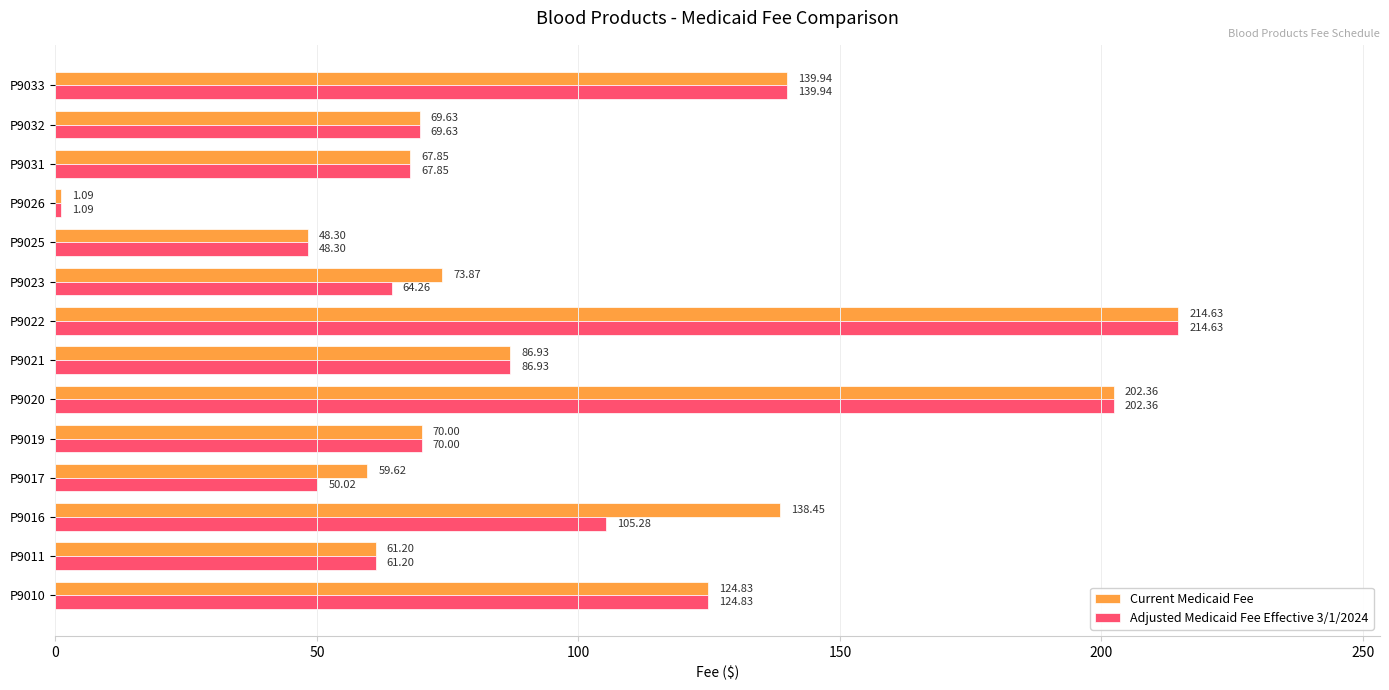

List the labels in order of Current Medicaid Fee value, largest first.

P9022, P9020, P9033, P9016, P9010, P9021, P9023, P9019, P9032, P9031, P9011, P9017, P9025, P9026